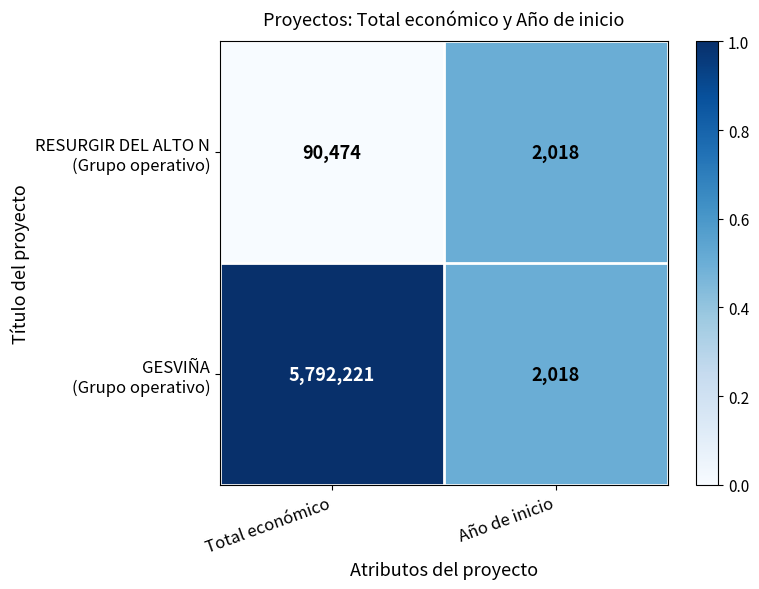

What is the total value across all series at Total económico?

5882695